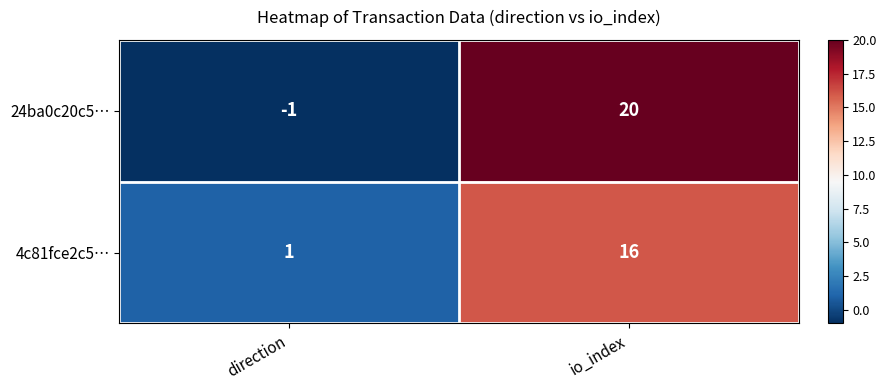

At which category does the chart reach its minimum across all series?

direction